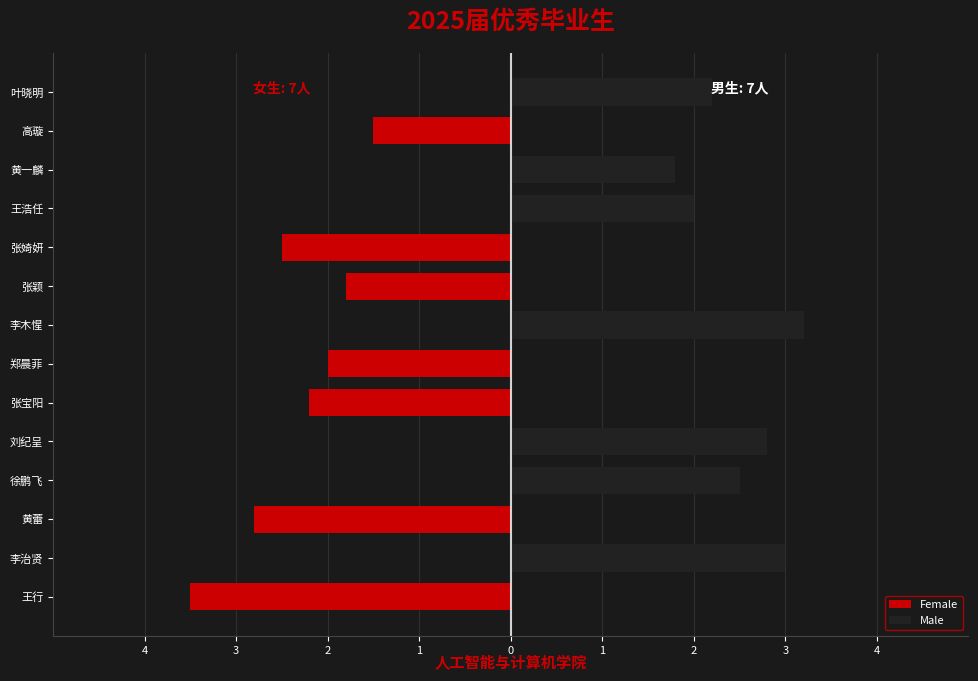

Which series has the largest range (max minus min)?

Female